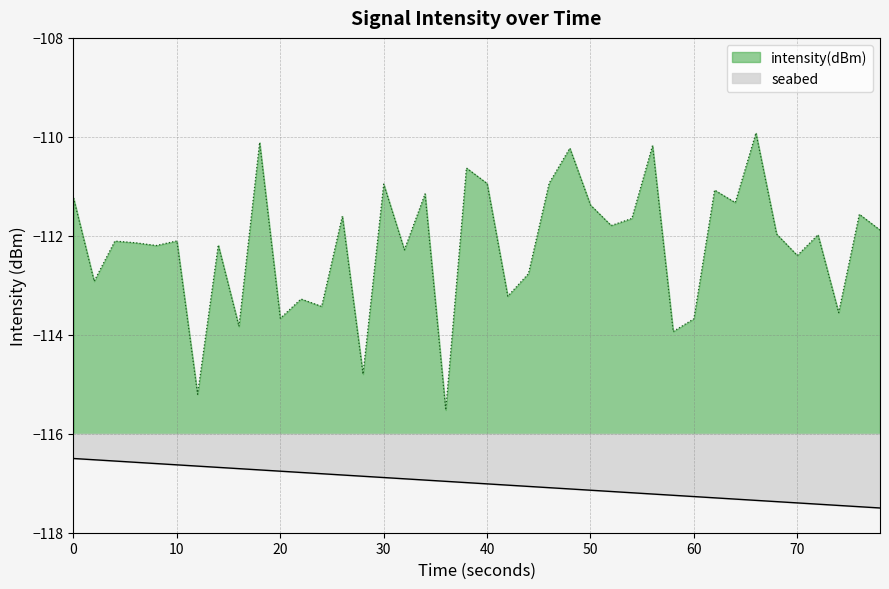

How many points are lower than both their immediate neighbors (excluding endpoints)?

15